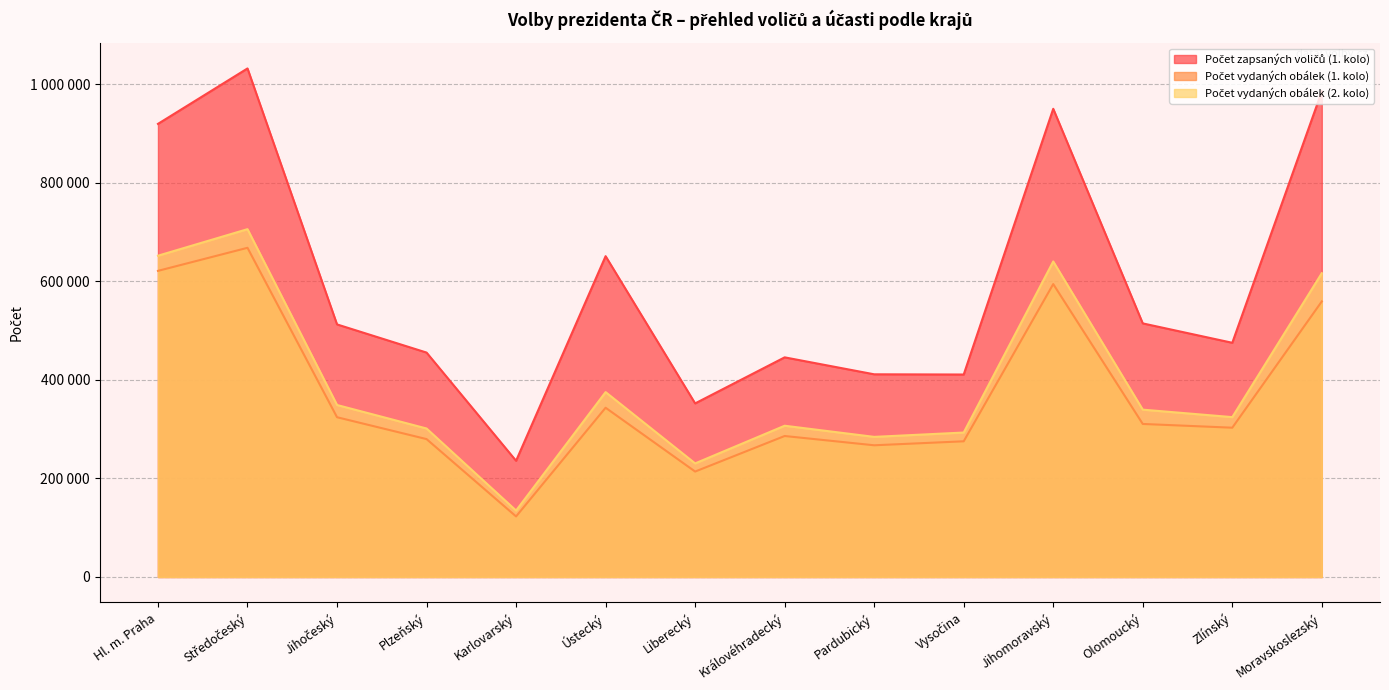

How many series are shown in this chart?

3